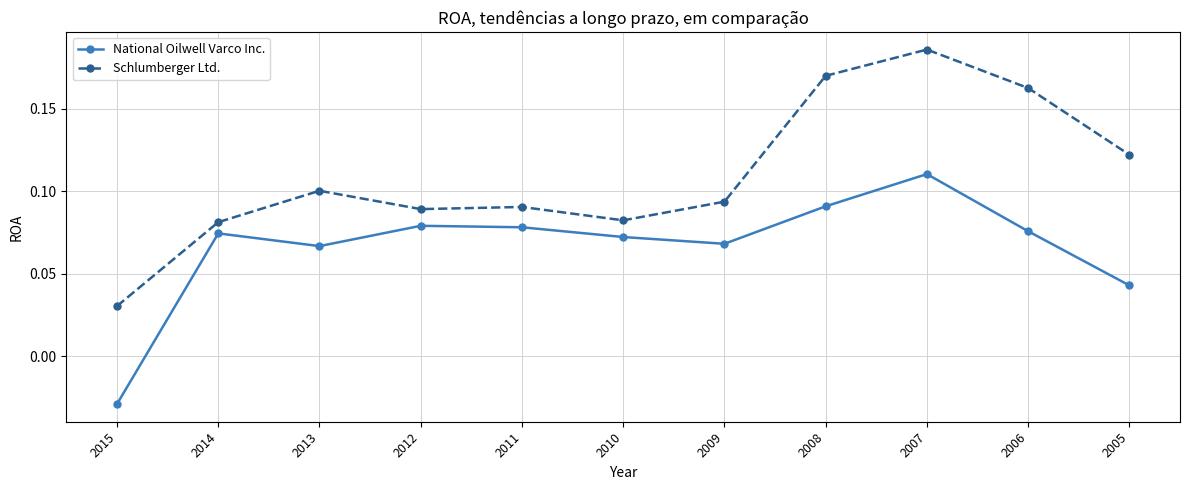

At which category is the sum across all series the highest?

2007